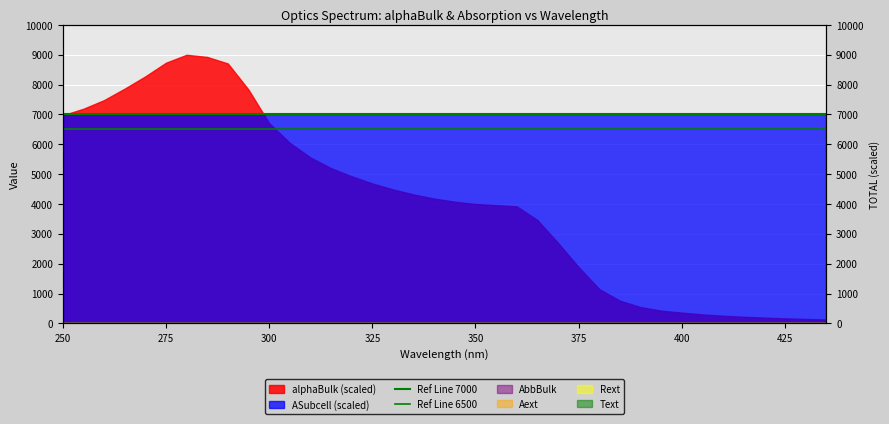

How many lines are shown in the chart?

2